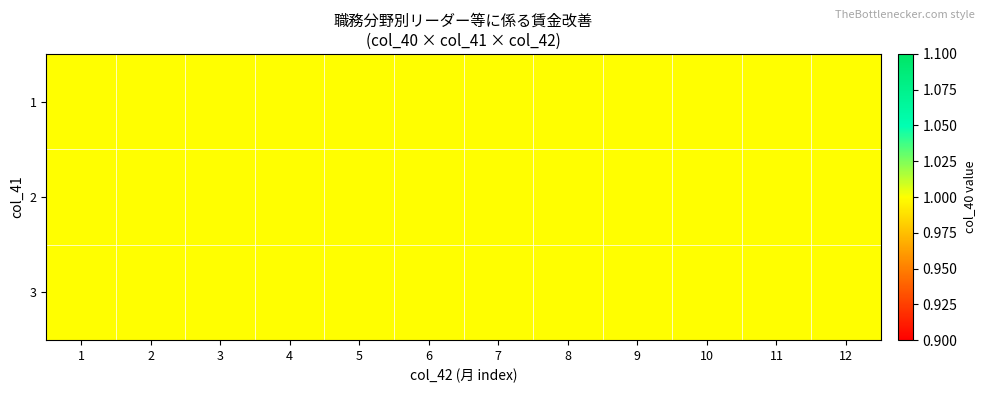

Which series changed the most between 0 and 4?

1